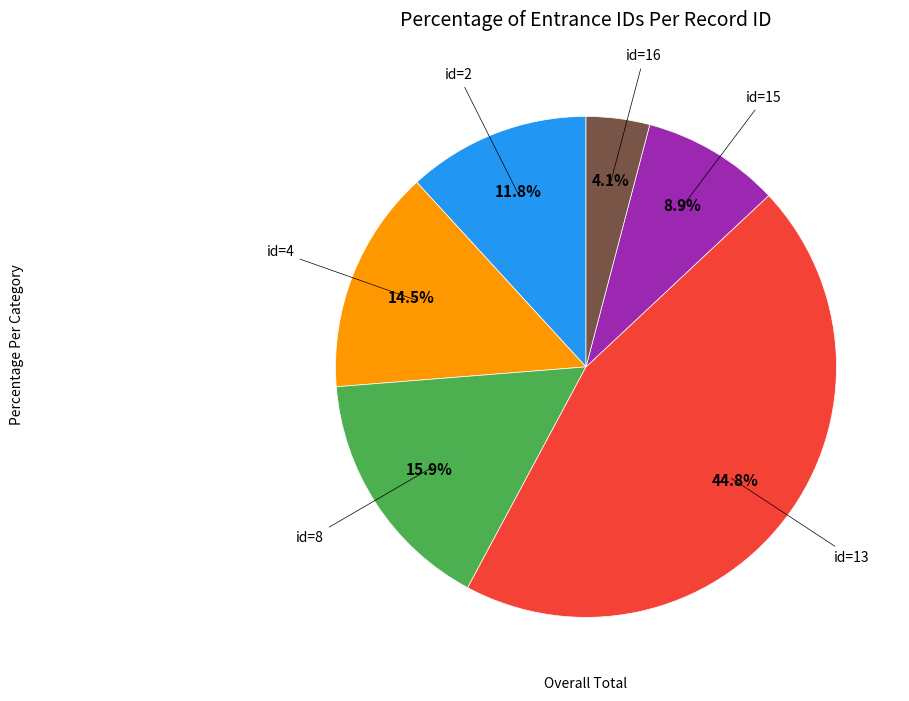

Is there any slice that represents more than half of the pie?

No